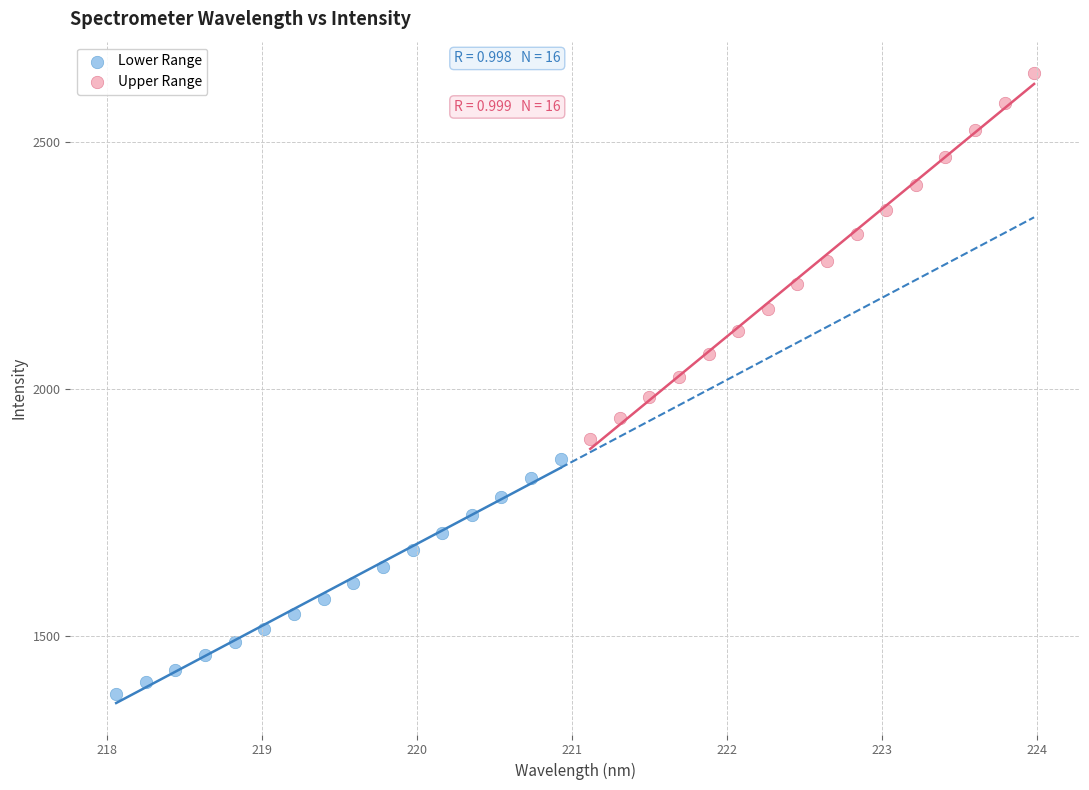

Which series reaches the maximum Y coordinate?

Upper Range